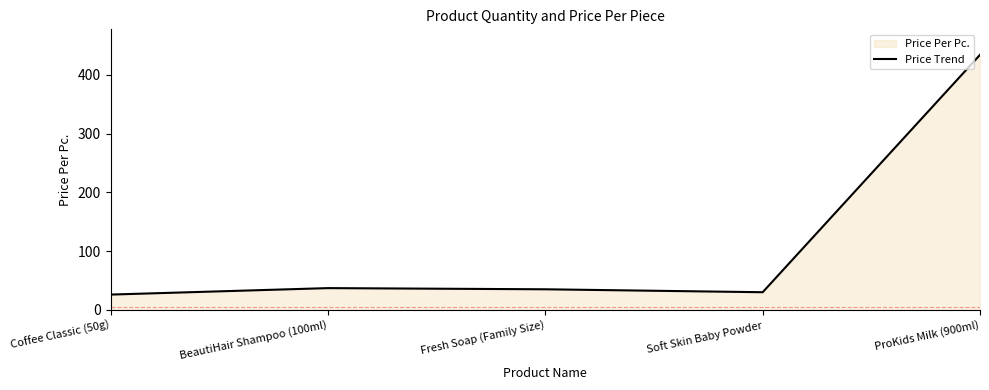

What is the minimum value shown in the chart?

26